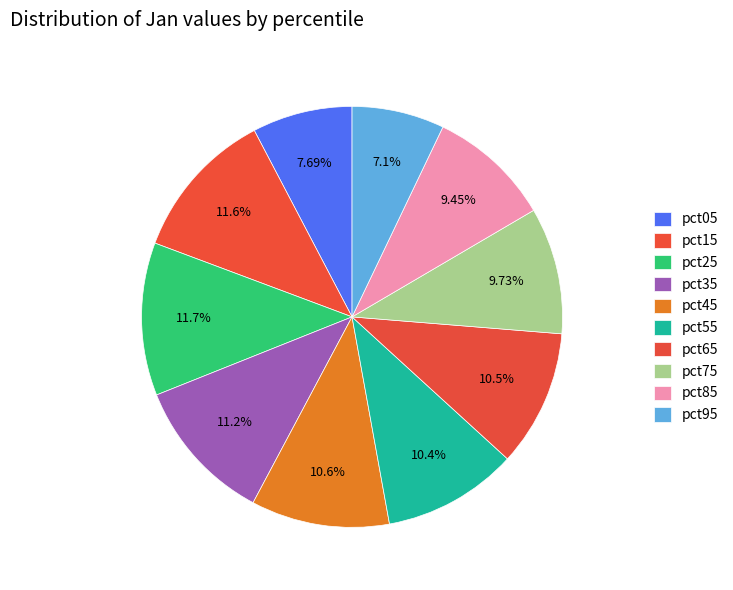

What percentage is the pct95 slice, to the nearest percent?

7%